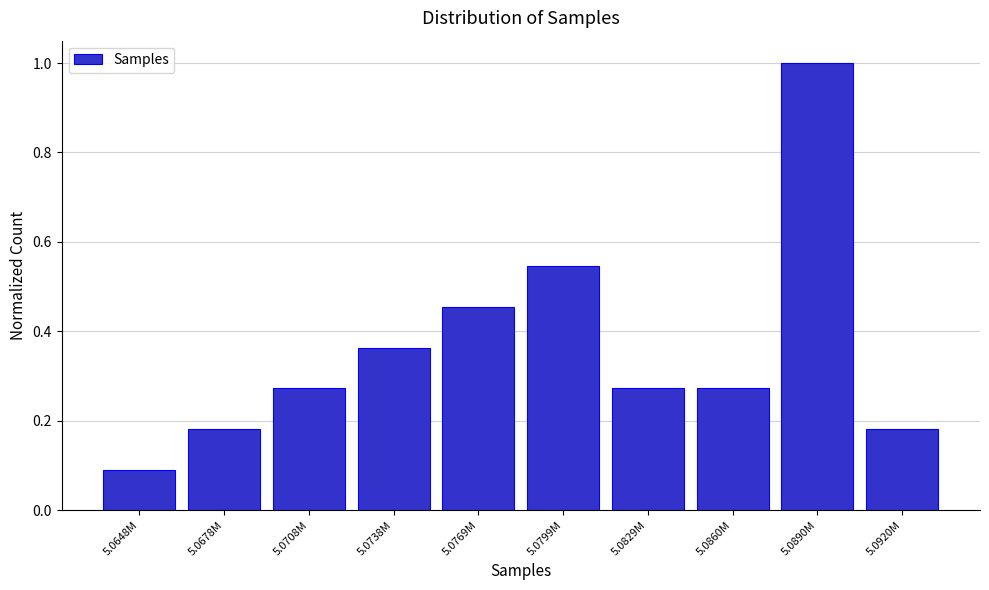

What is the label of the 3rd bar from the right?

5.0860M